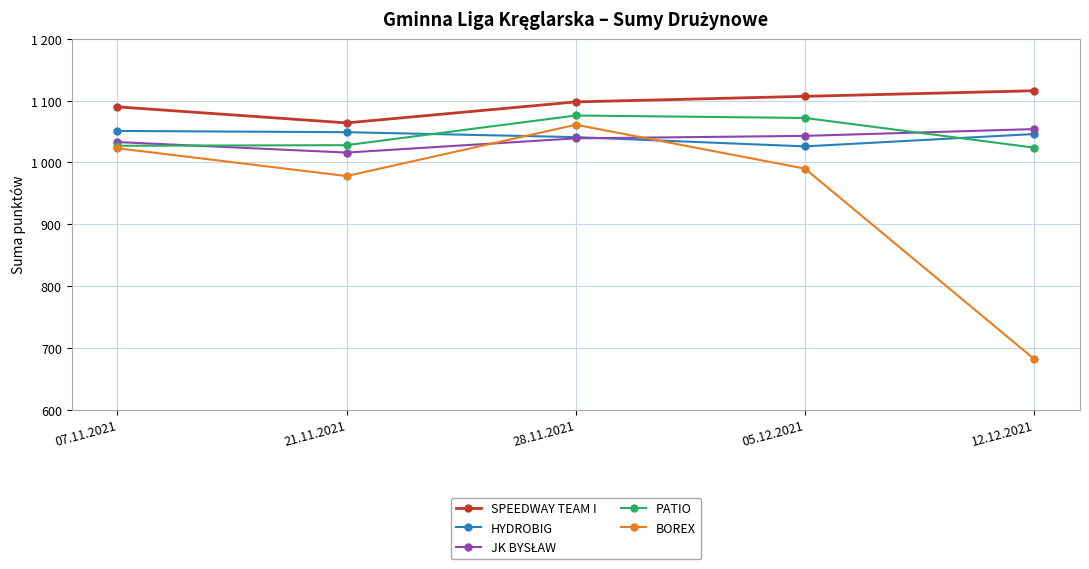

Rank the series at 05.12.2021 from lowest to highest value.

BOREX, HYDROBIG, JK BYSŁAW, PATIO, SPEEDWAY TEAM I